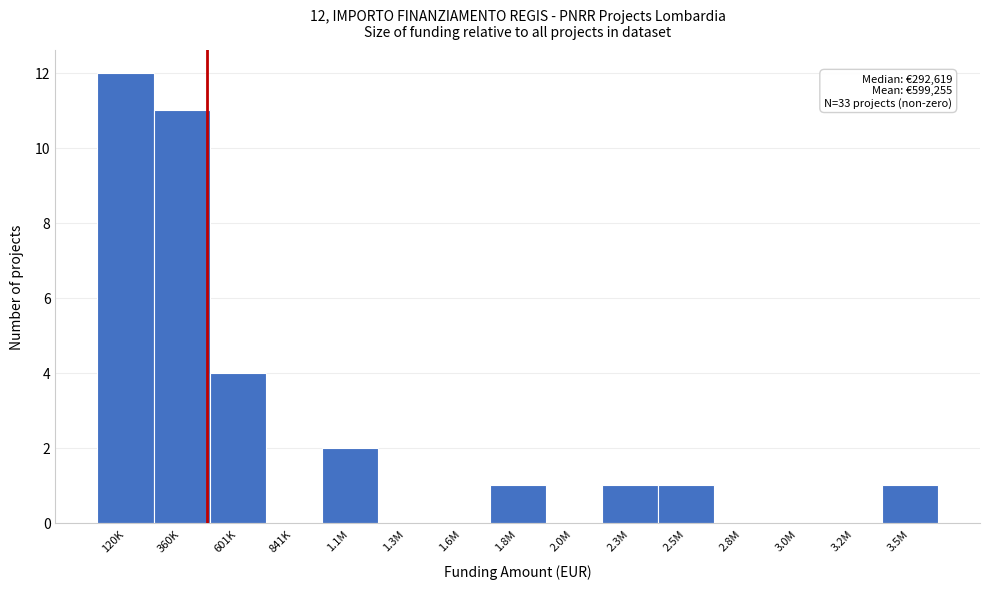

Reading left to right, transcribe all the data shown in this chart.

120K=12	360K=11	601K=4	841K=0	1.1M=2	1.3M=0	1.6M=0	1.8M=1	2.0M=0	2.3M=1	2.5M=1	2.8M=0	3.0M=0	3.2M=0	3.5M=1